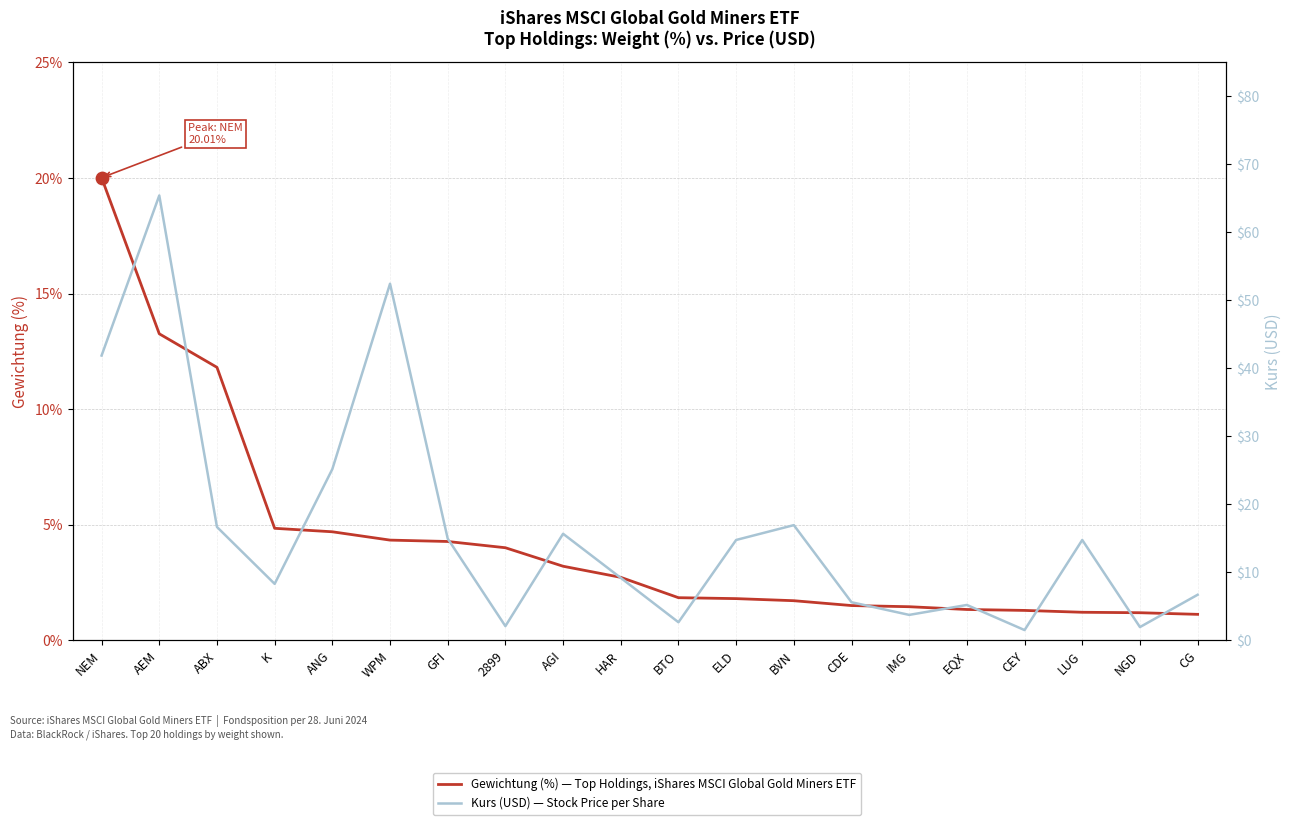

What is the total value across all series at CG?

7.8